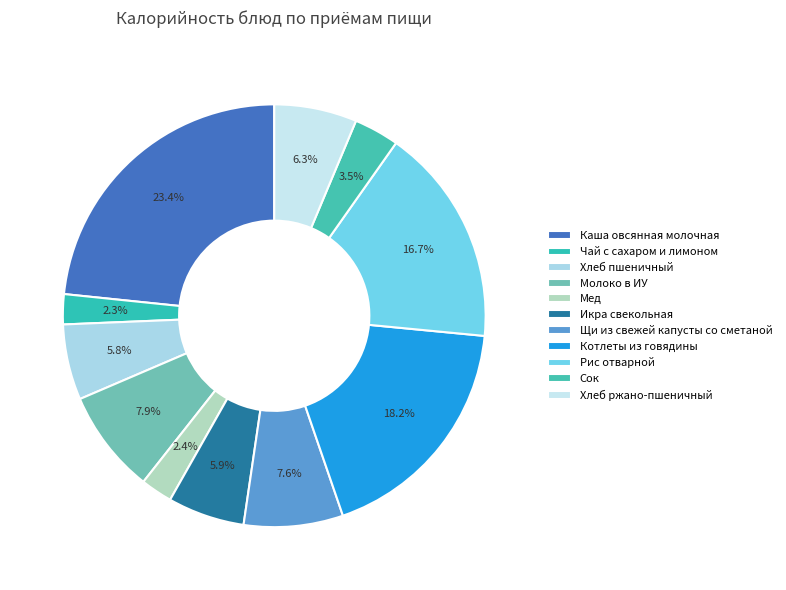

Count the number of slices in the pie.

11